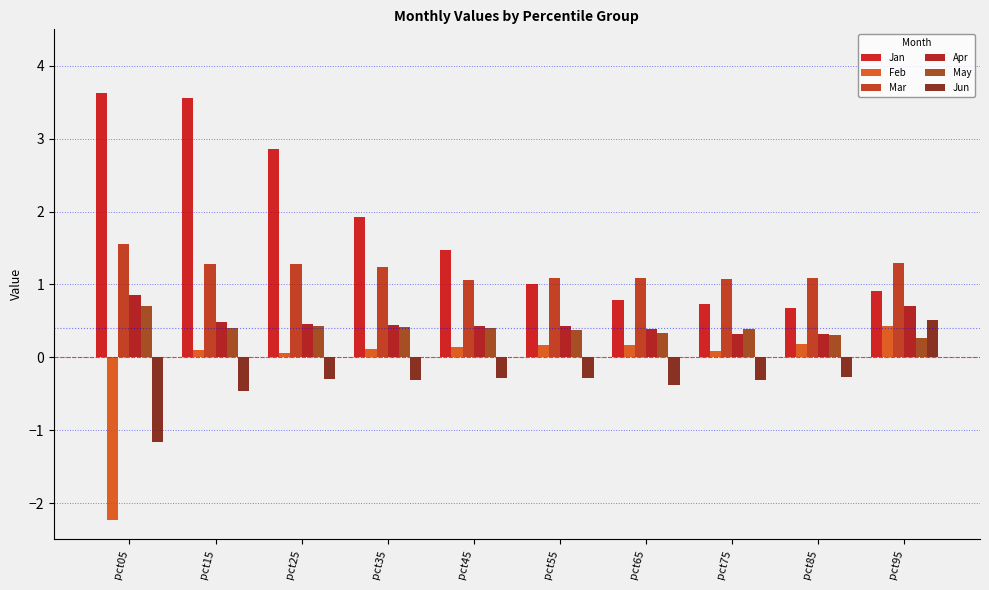

What is the value of the Jan bar at the 1st from the left?

3.6